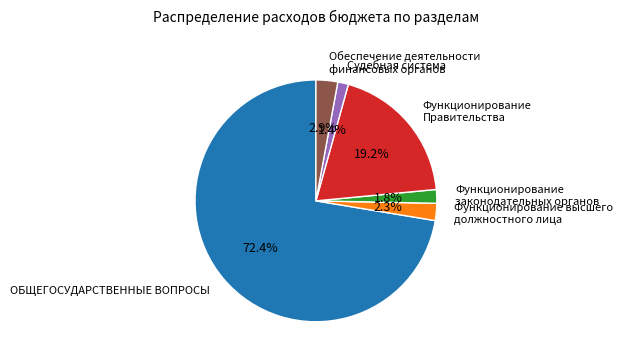

Which category has the biggest portion of the pie?

ОБЩЕГОСУДАРСТВЕННЫЕ ВОПРОСЫ